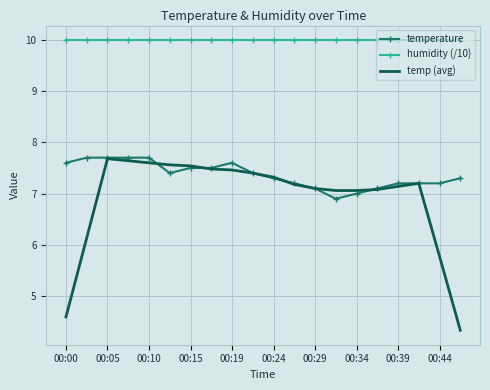

What is the minimum value shown in the chart?

4.3